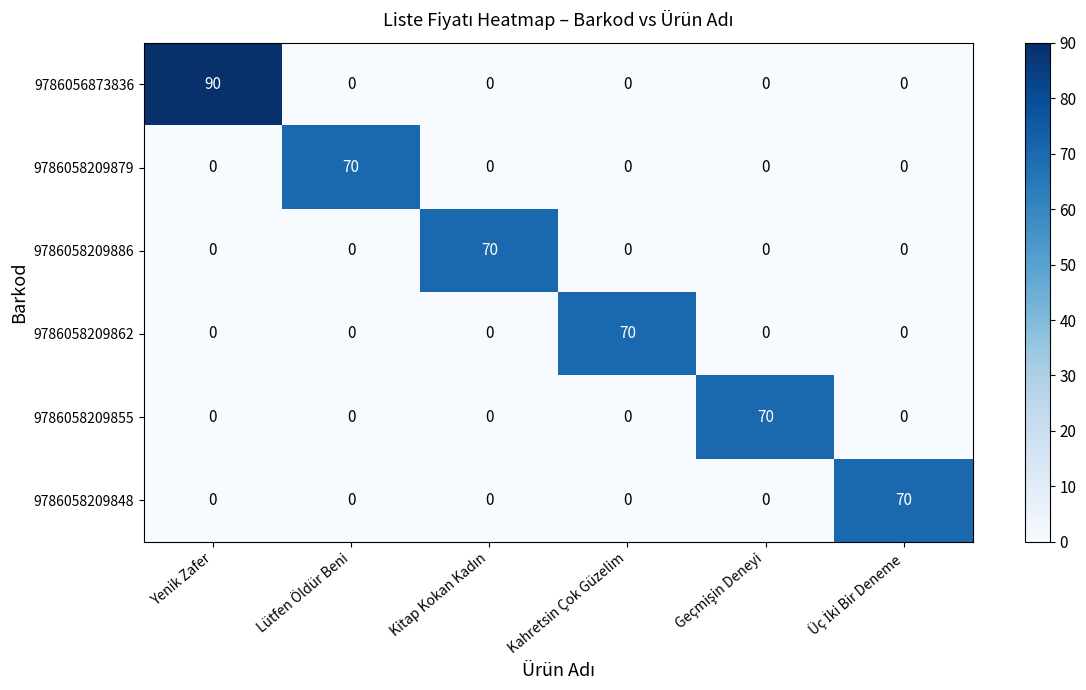

How many positive values does the 9786058209848 series have?

1